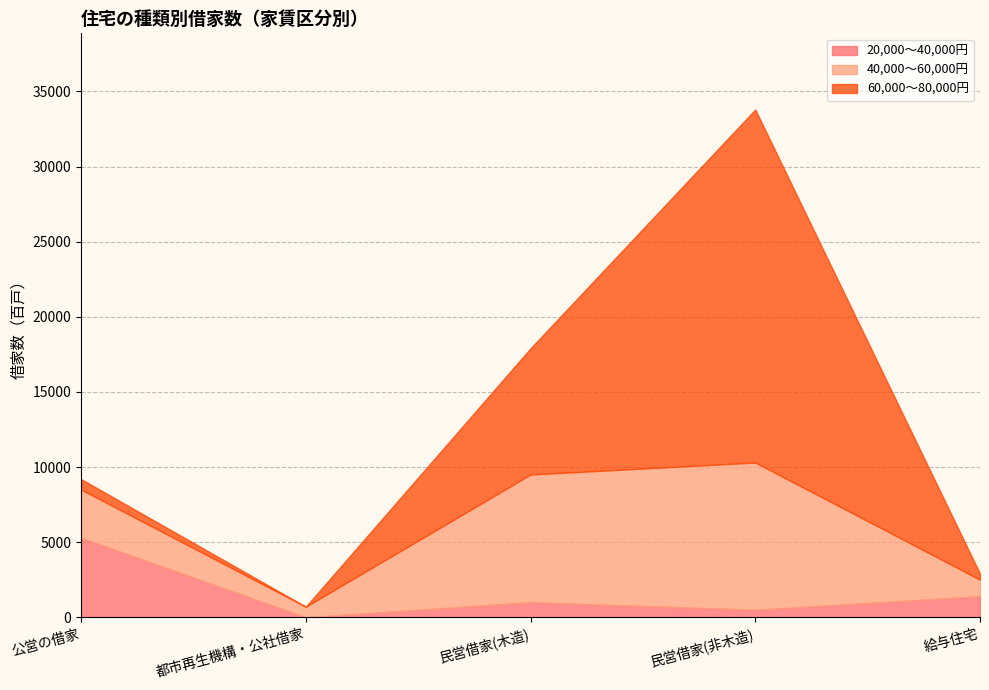

At which label is 20,000～40,000円 closest to 2650?

給与住宅